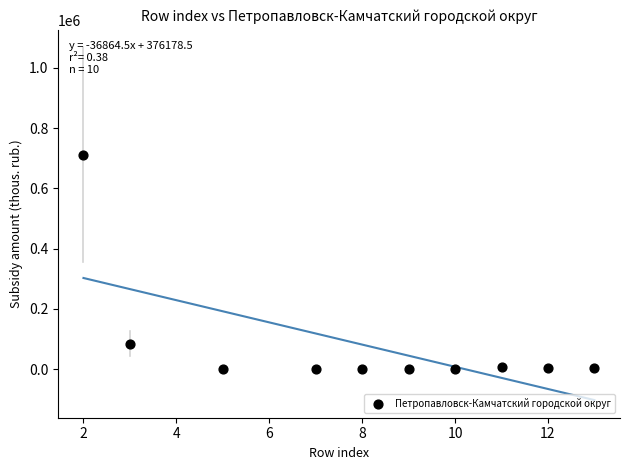

What Y value in the scatter plot is closest to 356043?

84175.5